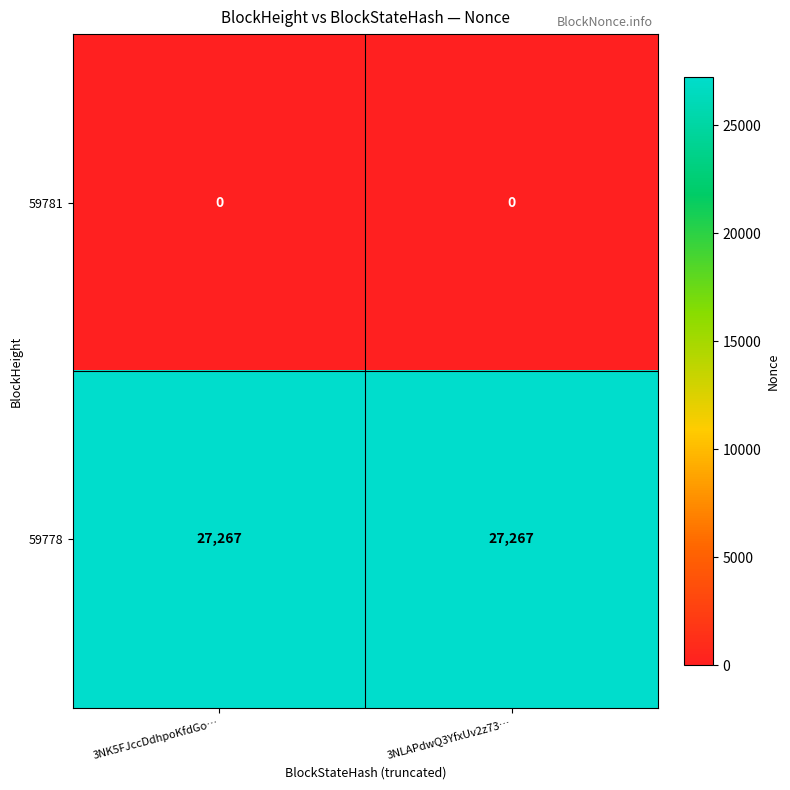

Reading left to right, what are all the values shown in this chart?

59781: 0	0
59778: 27267	27267